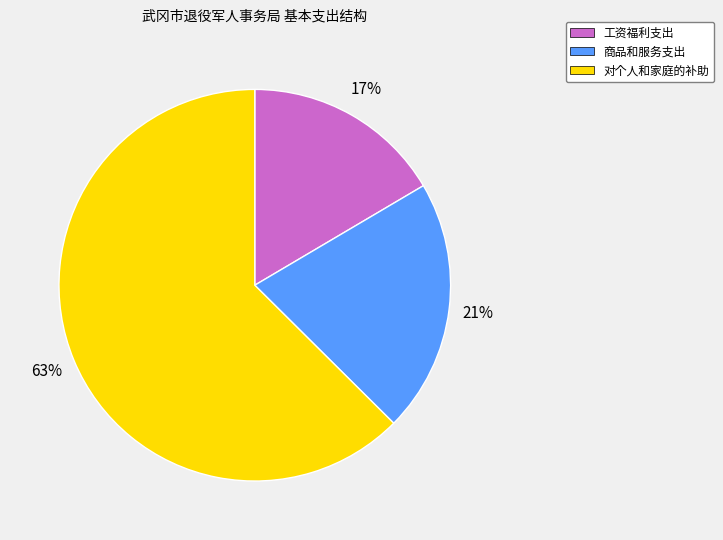

How many slices are in this pie chart?

3